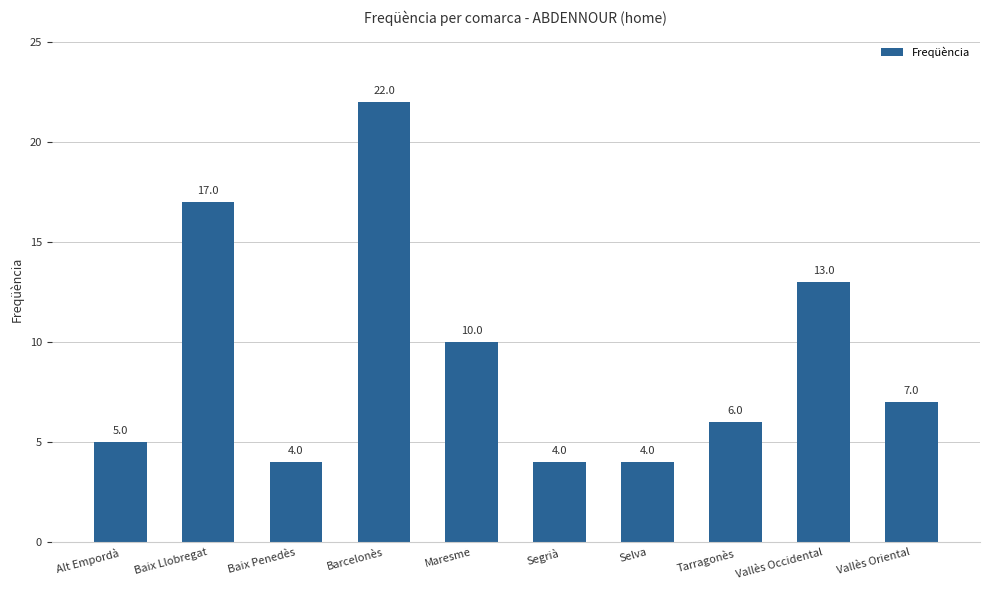

Count the number of categories in the chart.

10